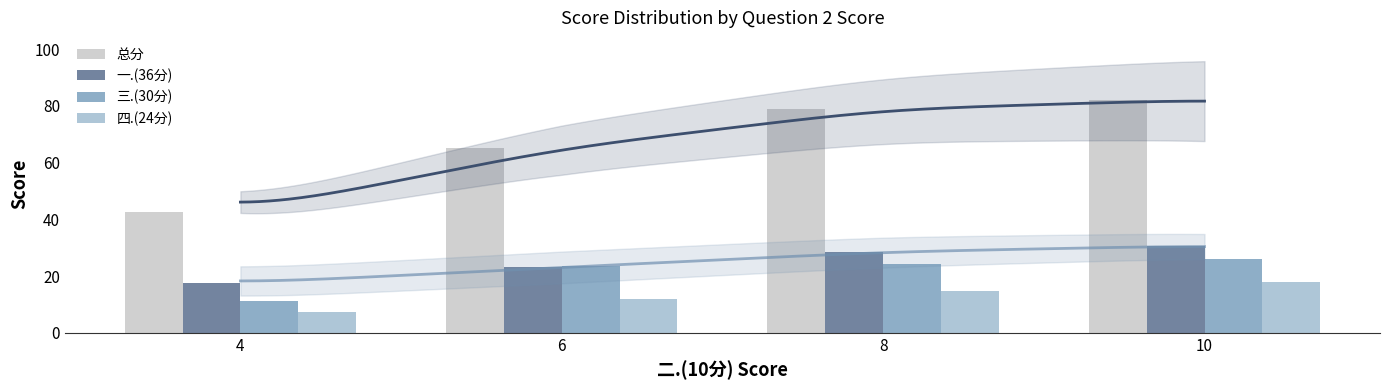

At which label does 三.(30分) reach its peak?

10